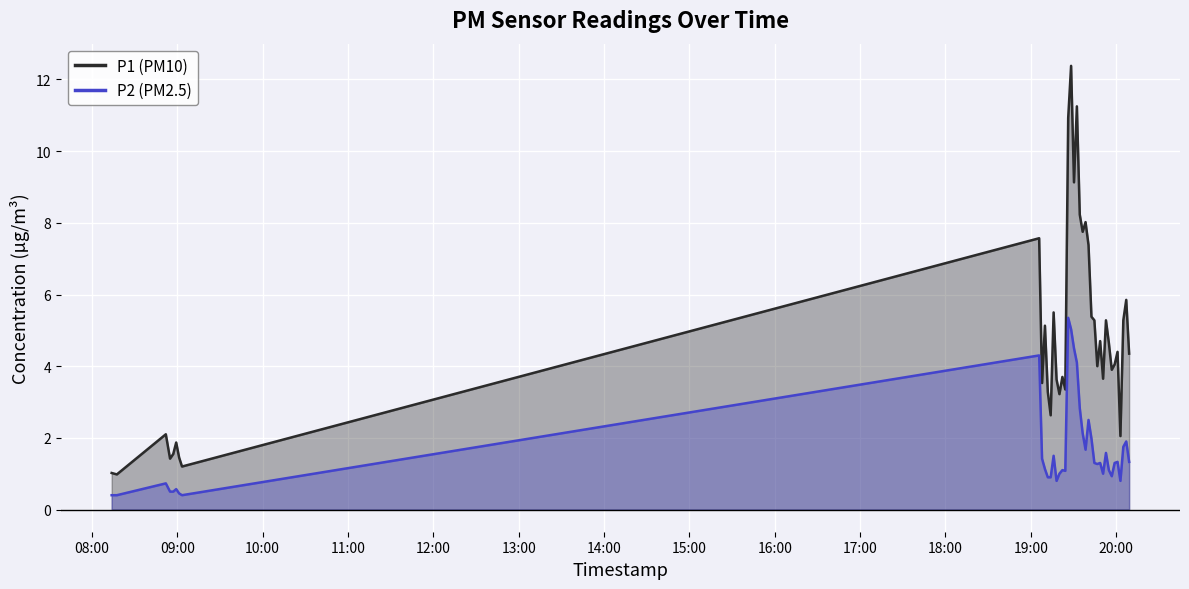

The value of P2 at 2023-04-16T19:13:57 is 1.4. True or false?

False